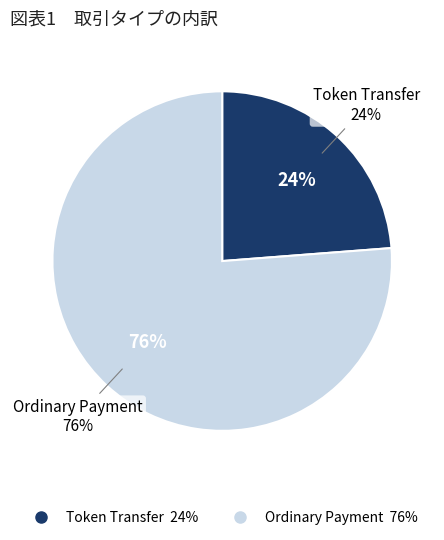

What is the total percentage of Ordinary Payment and Token Transfer?

100.0%